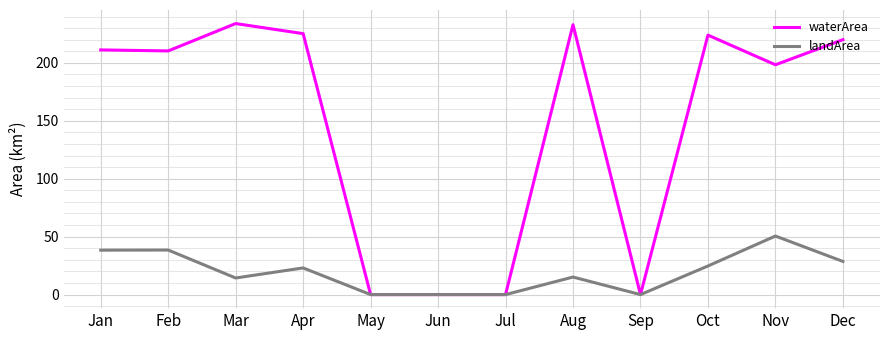

What is the approximate value of landArea at Oct?

24.7